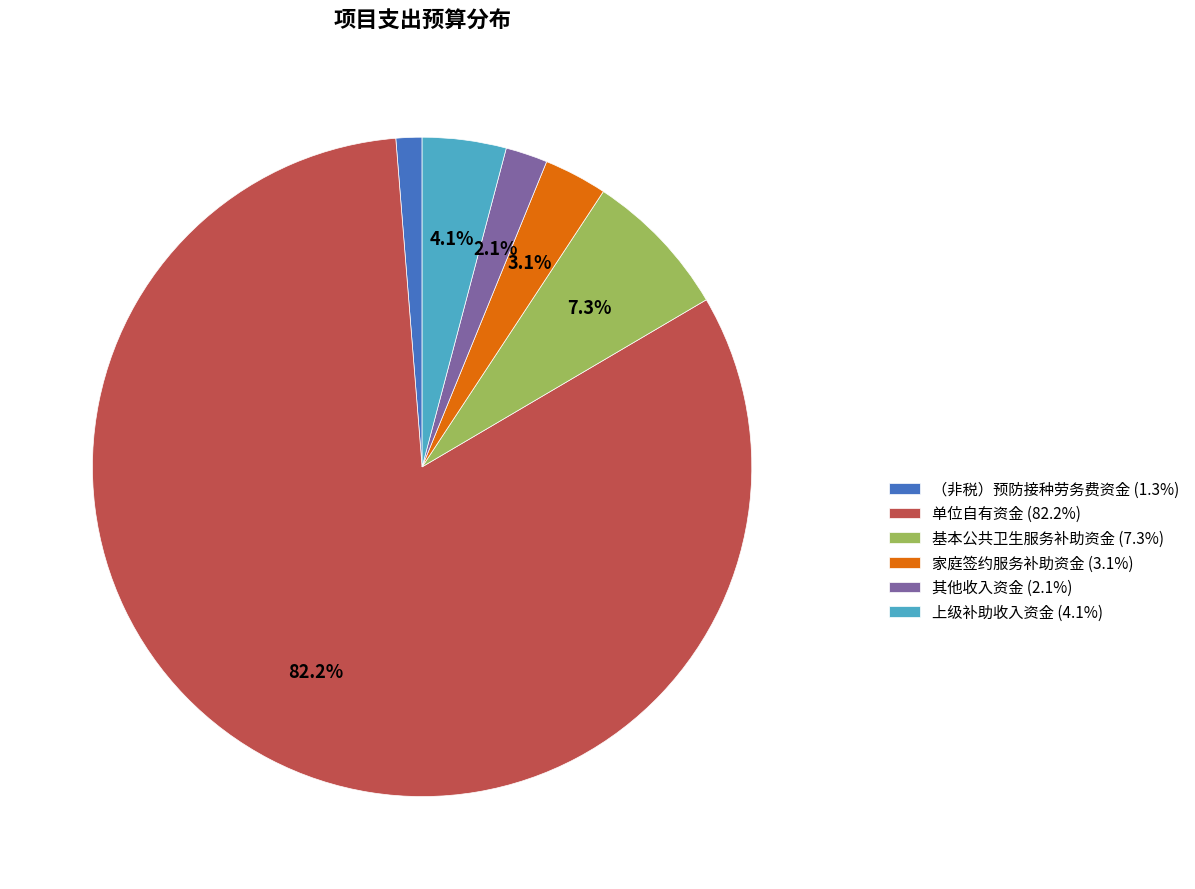

Rank the categories by value from lowest to highest.

（非税）预防接种劳务费资金, 其他收入资金, 家庭签约服务补助资金, 上级补助收入资金, 基本公共卫生服务补助资金, 单位自有资金